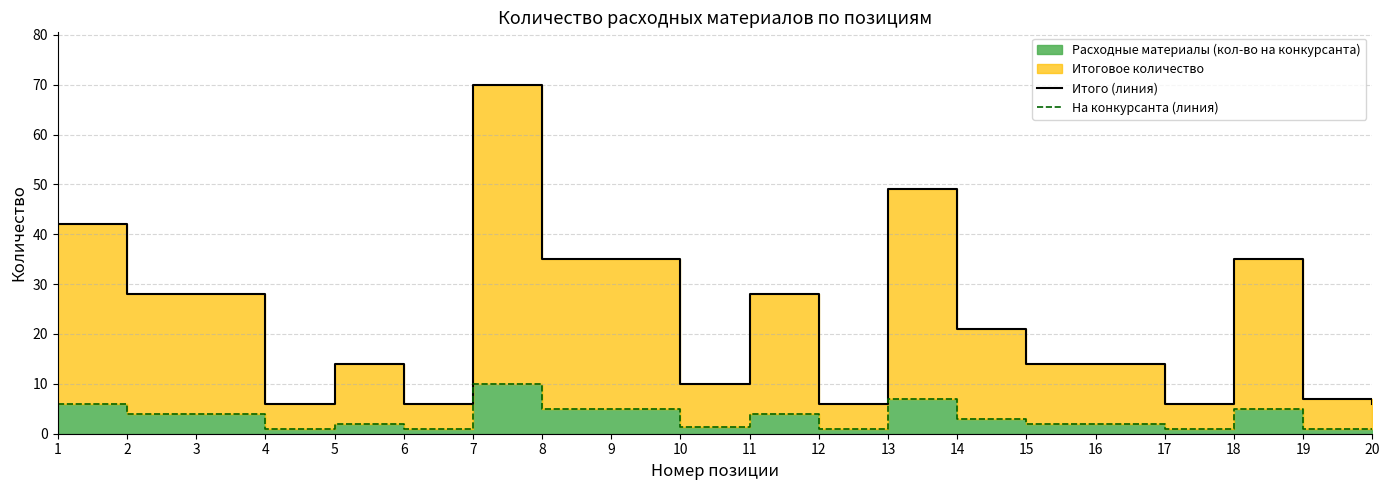

How many values in the На конкурсанта (линия) series are below 3?

10